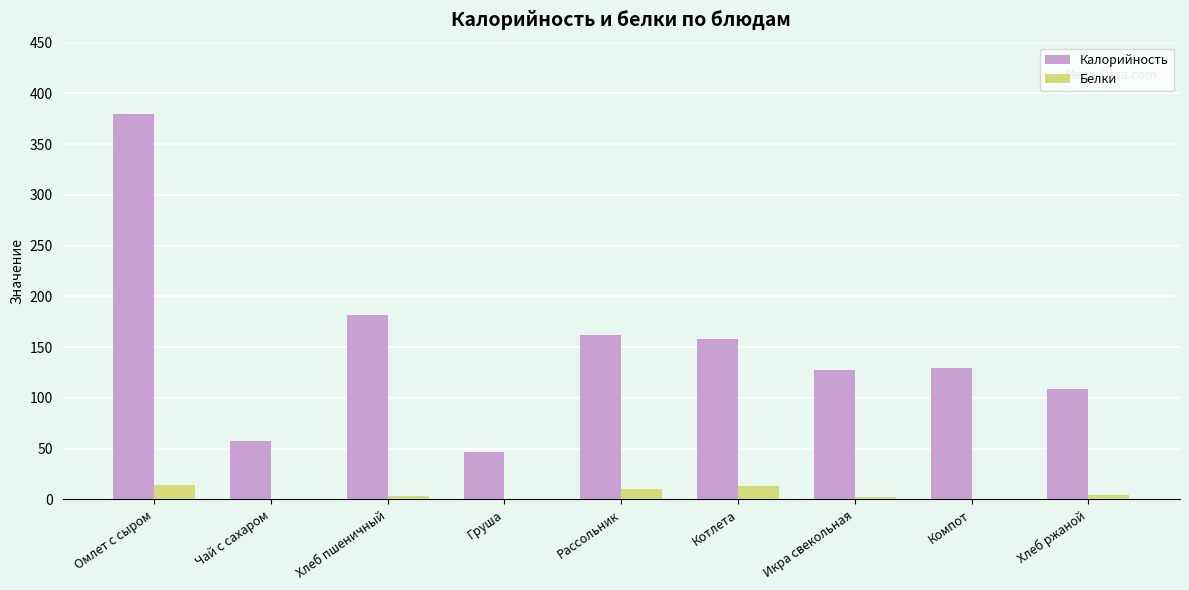

What is the total value across all series at Компот?

129.0